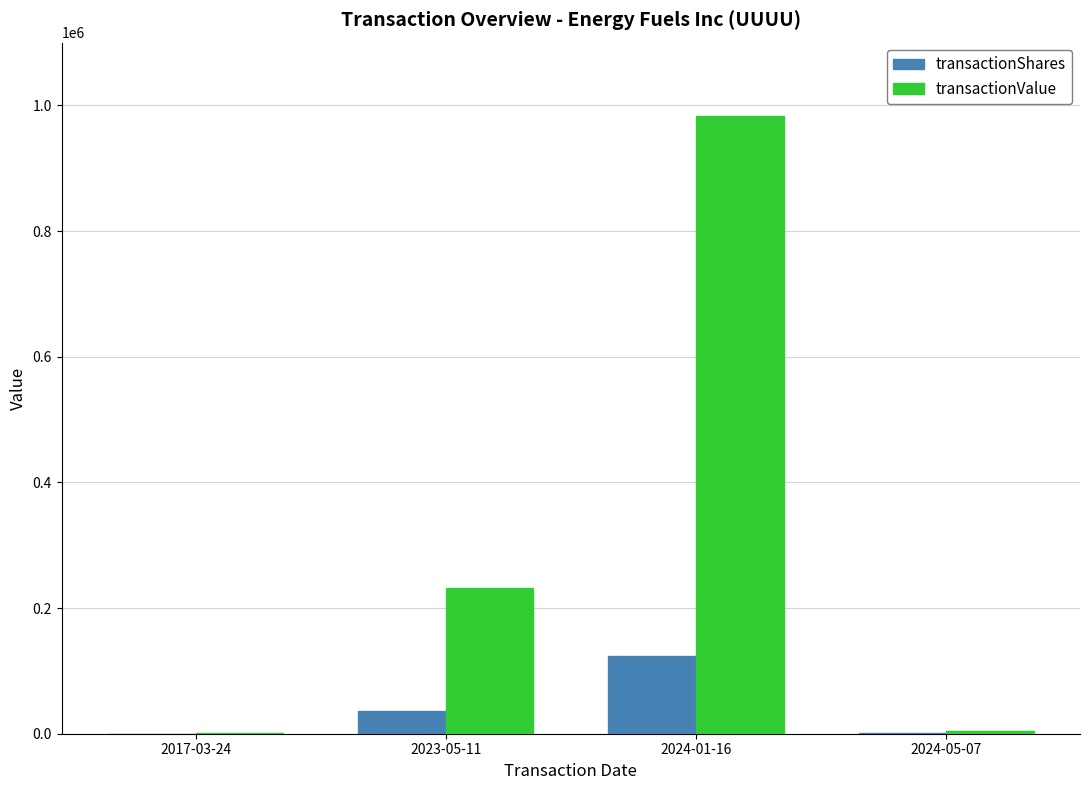

Which series has the widest spread of values?

transactionValue